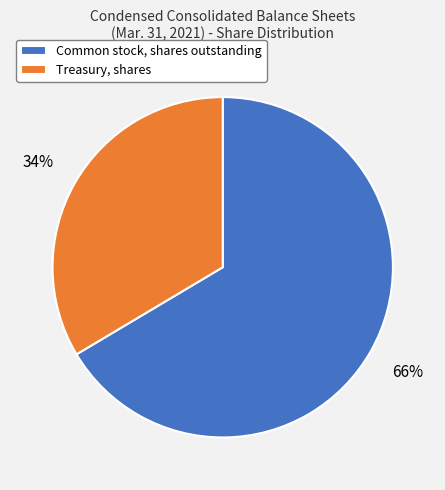

To the nearest percent, what is the average slice percentage?

50%